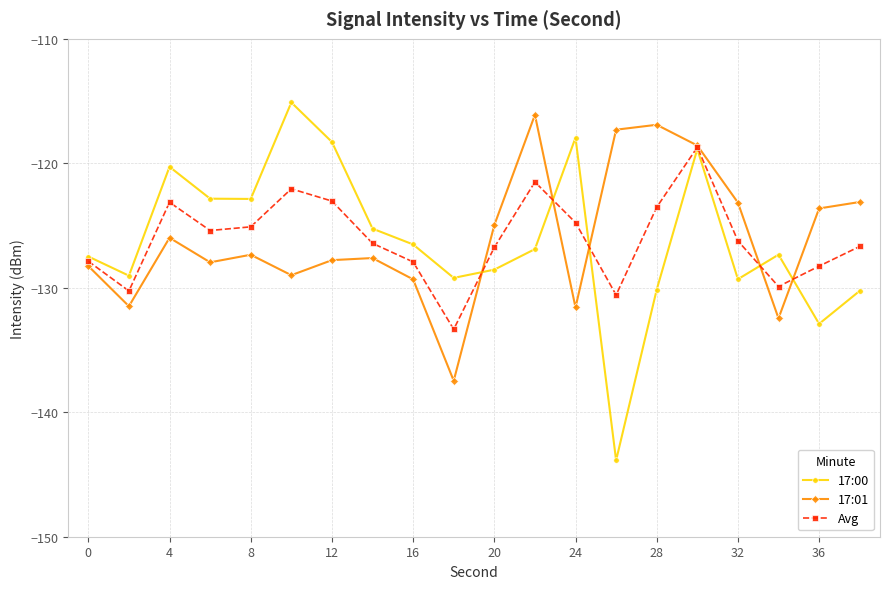

At how many categories does at least one series exceed -119?

7